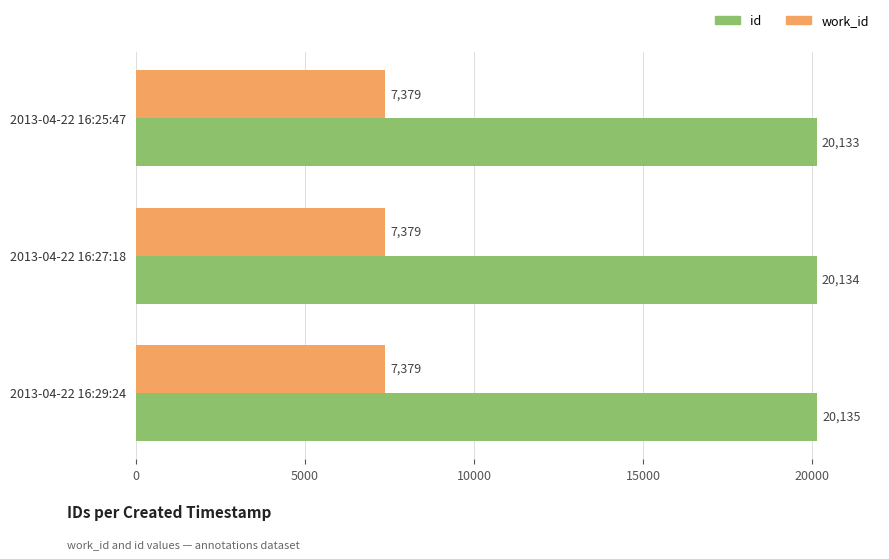

What is the minimum value for work_id?

7379